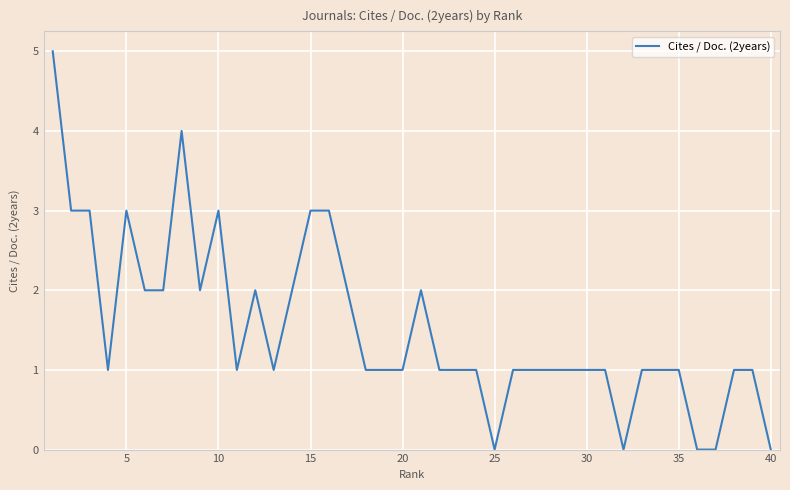

What is the greatest value displayed?

5